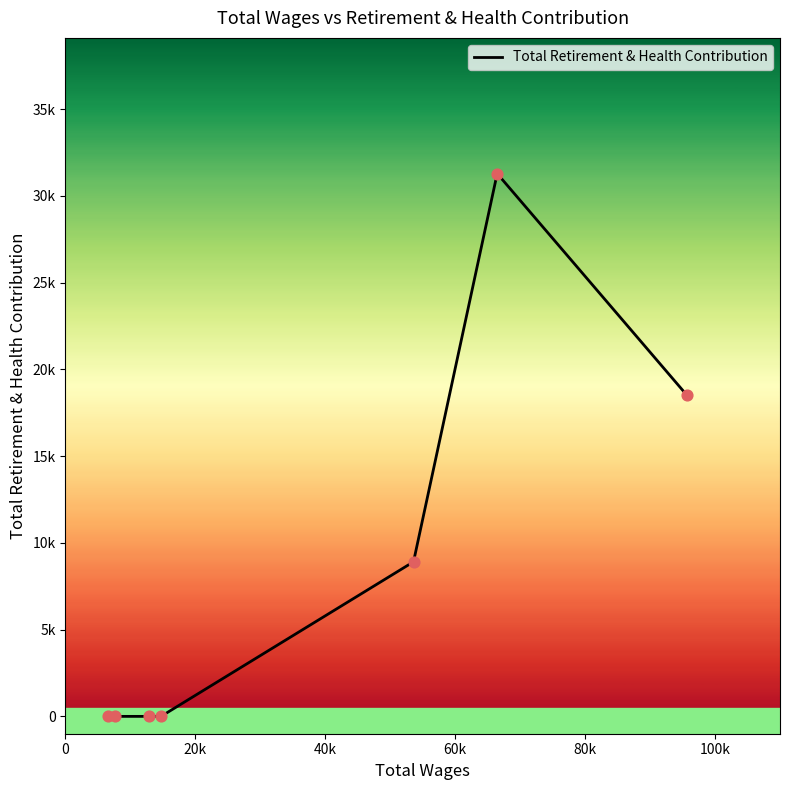

Does the chart have visible grid lines?

No